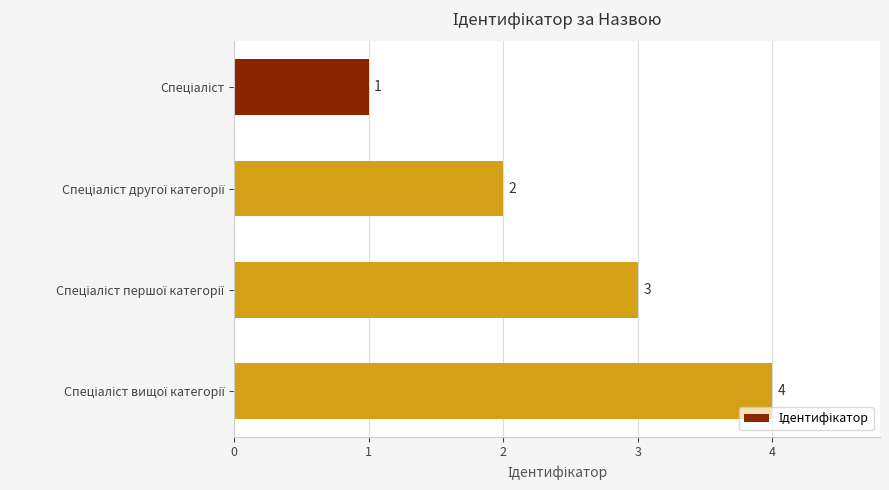

What is the sum of all values?

10